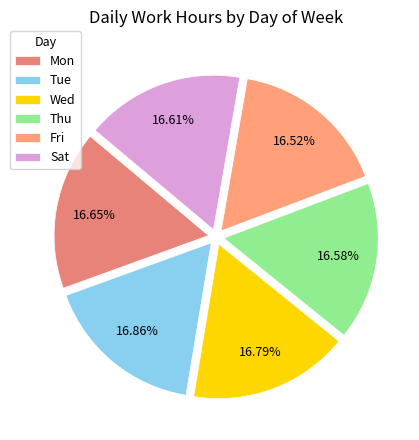

Is it true that Fri is 26% of the pie?

False